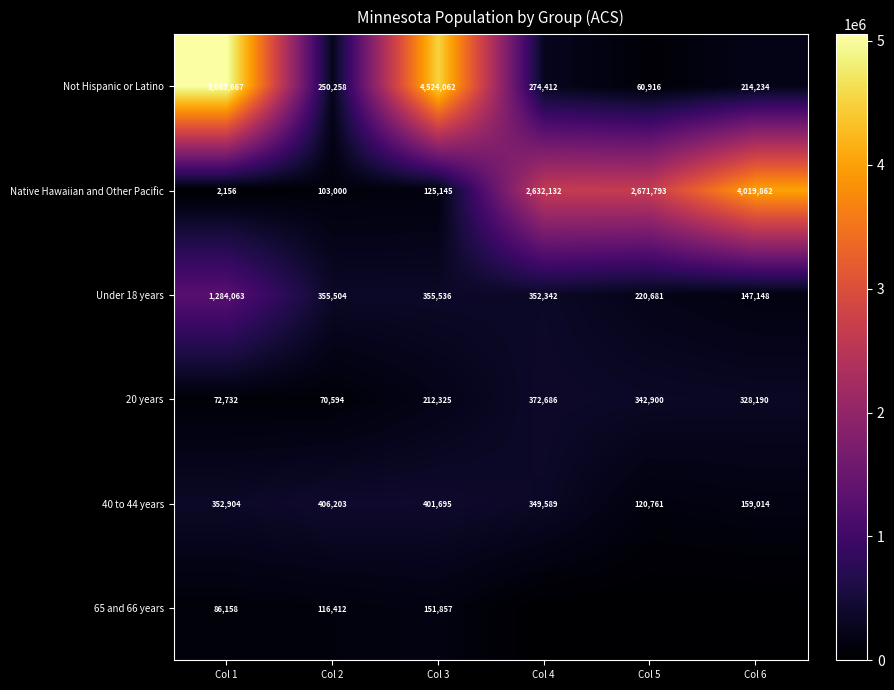

How many series are shown in this chart?

6